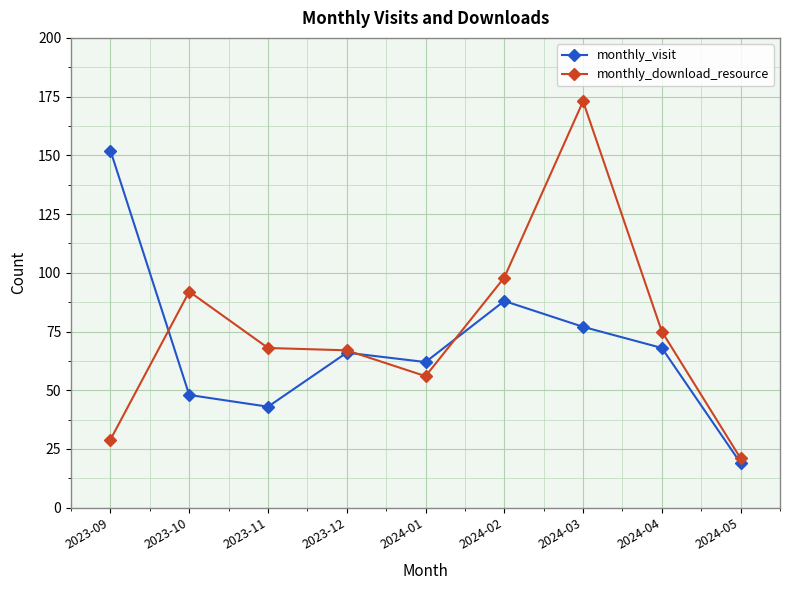

At which category does monthly_download_resource reach its first local peak?

2023-10